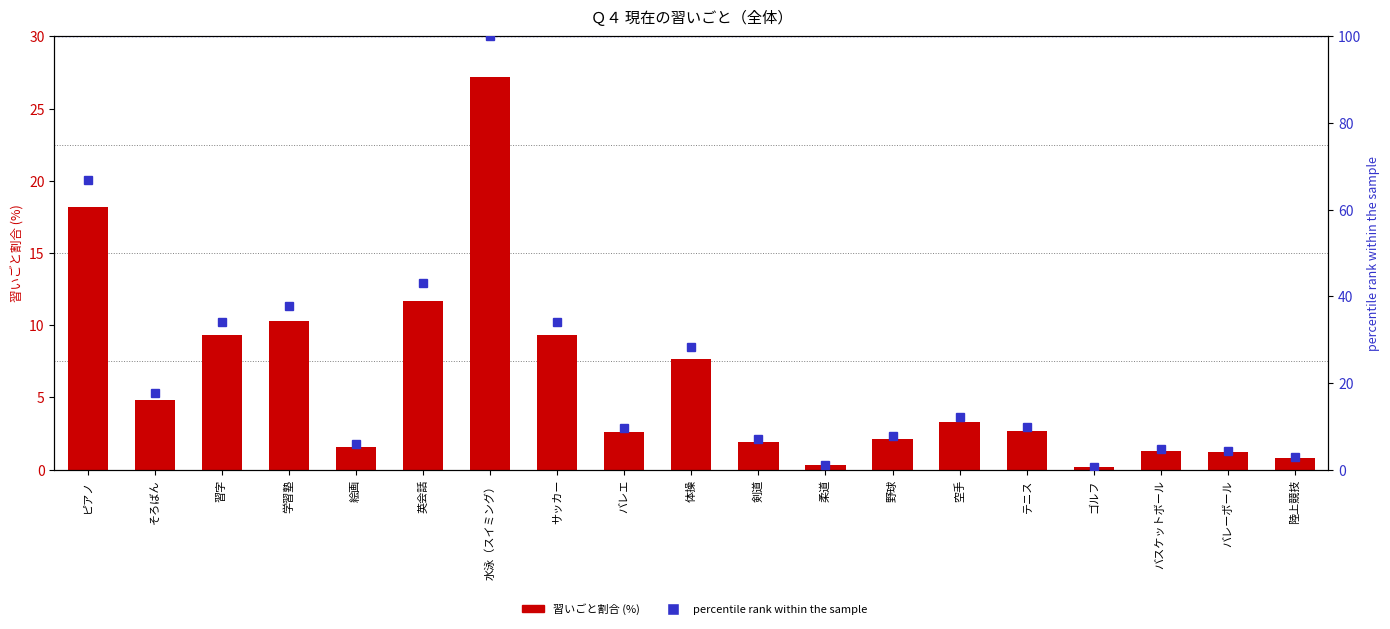

The percentile rank within the sample series shows 34.2 at 習字. True or false?

True